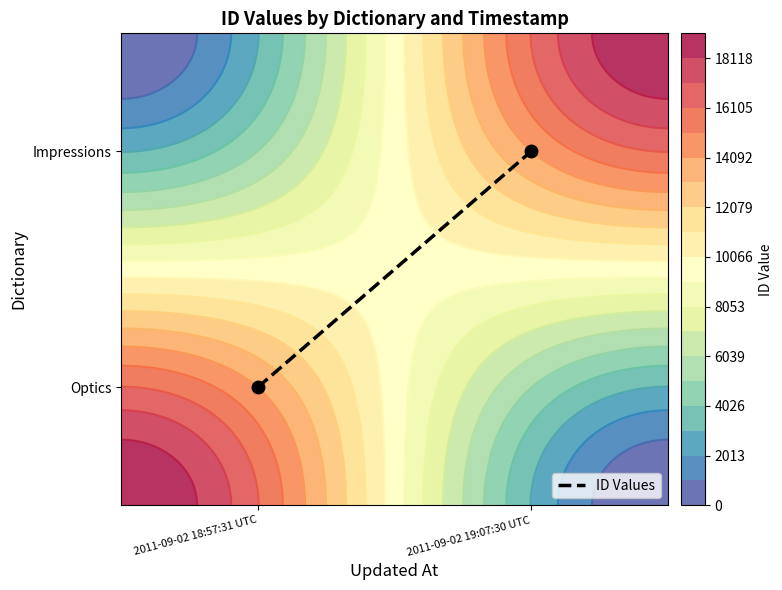

What is the sum of the values at 2011-09-02 18:57:31 UTC and 2011-09-02 19:07:30 UTC?

2.0